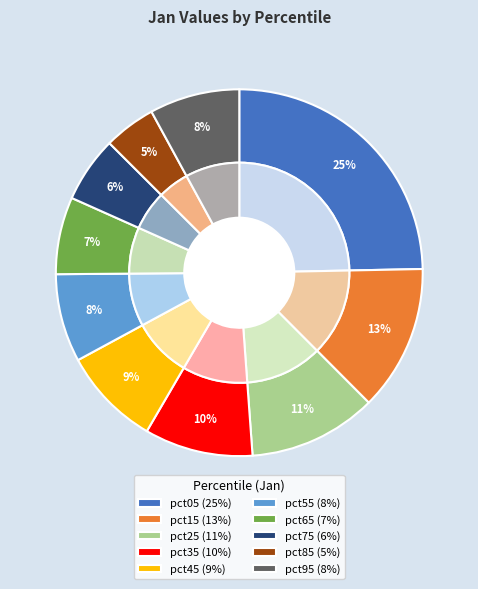

Rank the categories by value from lowest to highest.

pct85, pct75, pct65, pct55, pct95, pct45, pct35, pct25, pct15, pct05